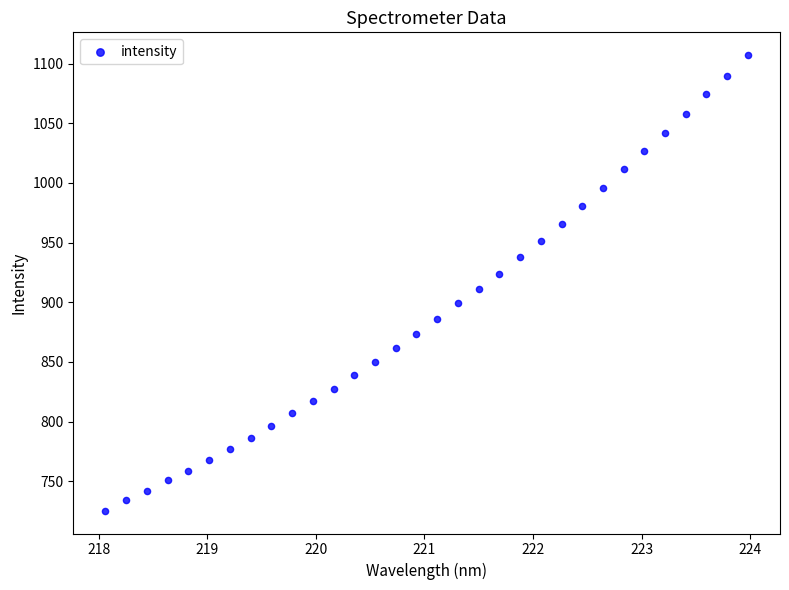

What is the range of X values (max minus min)?

5.9